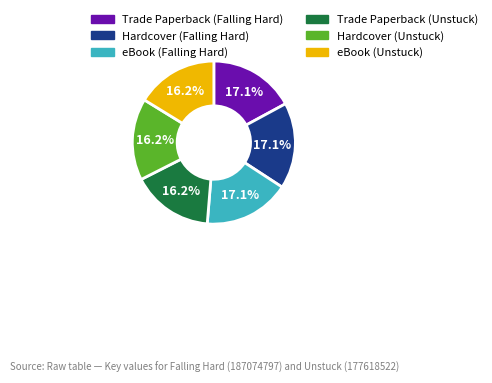

Is there any slice that represents more than half of the pie?

No